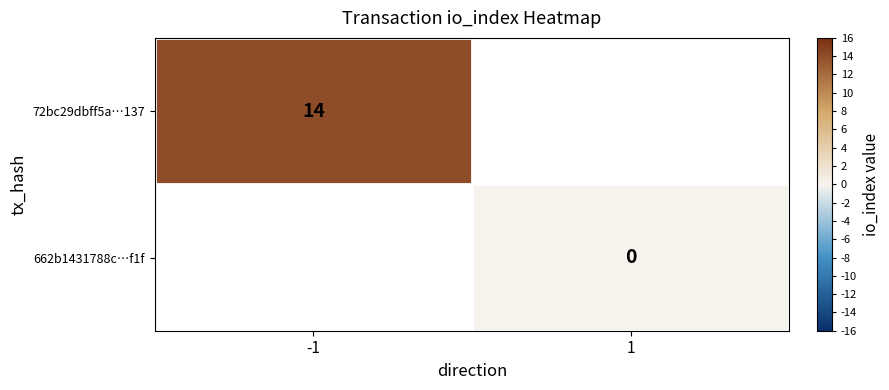

The 72bc29dbff5a…137 series shows 9 at -1. True or false?

False